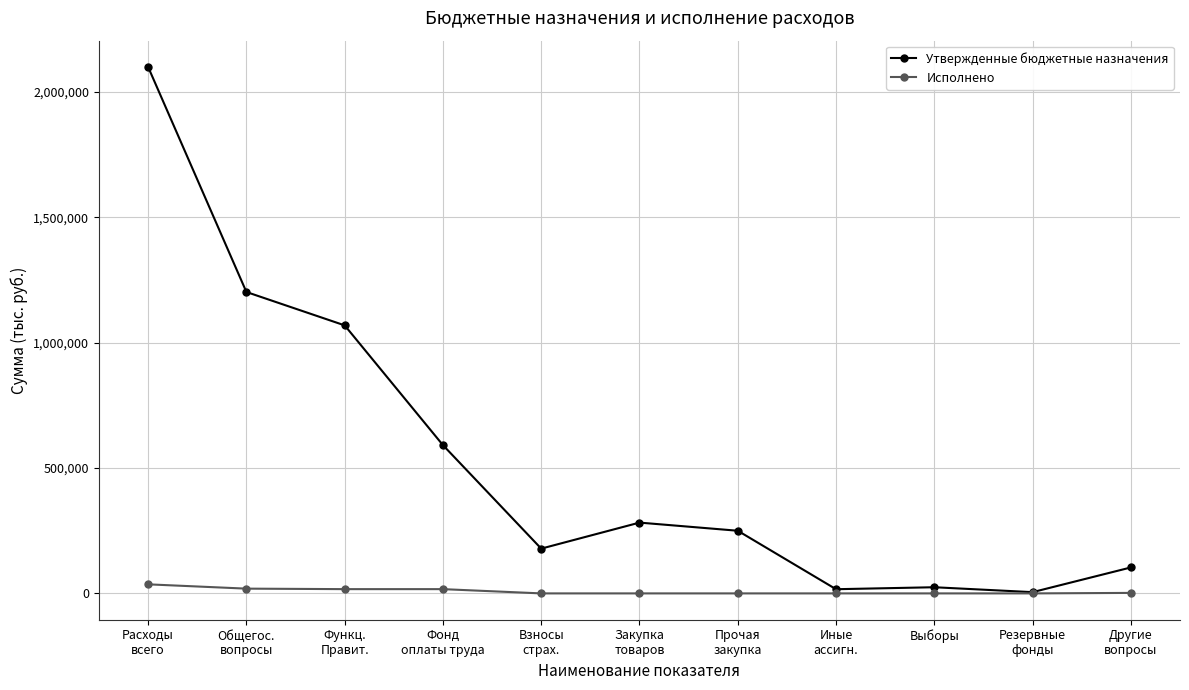

List the series in order of their peak value, lowest first.

Исполнено, Утвержденные бюджетные назначения